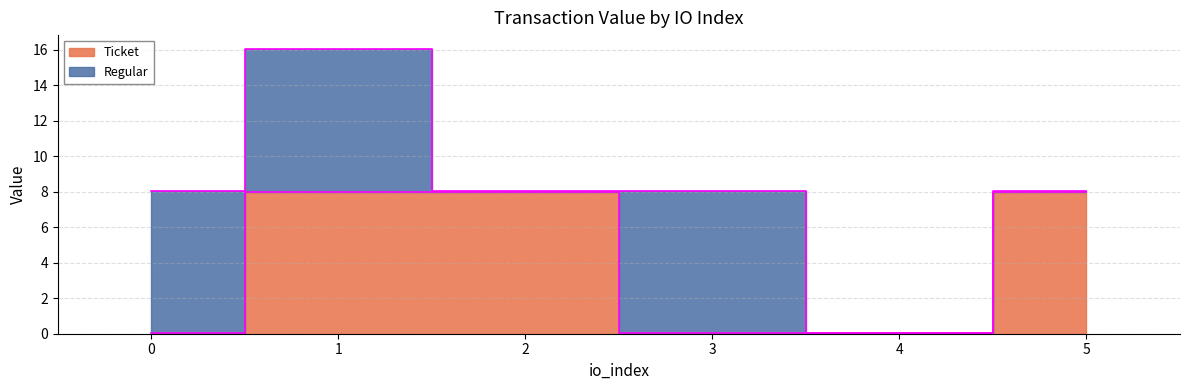

What is the difference between the maximum and minimum values?

8.0